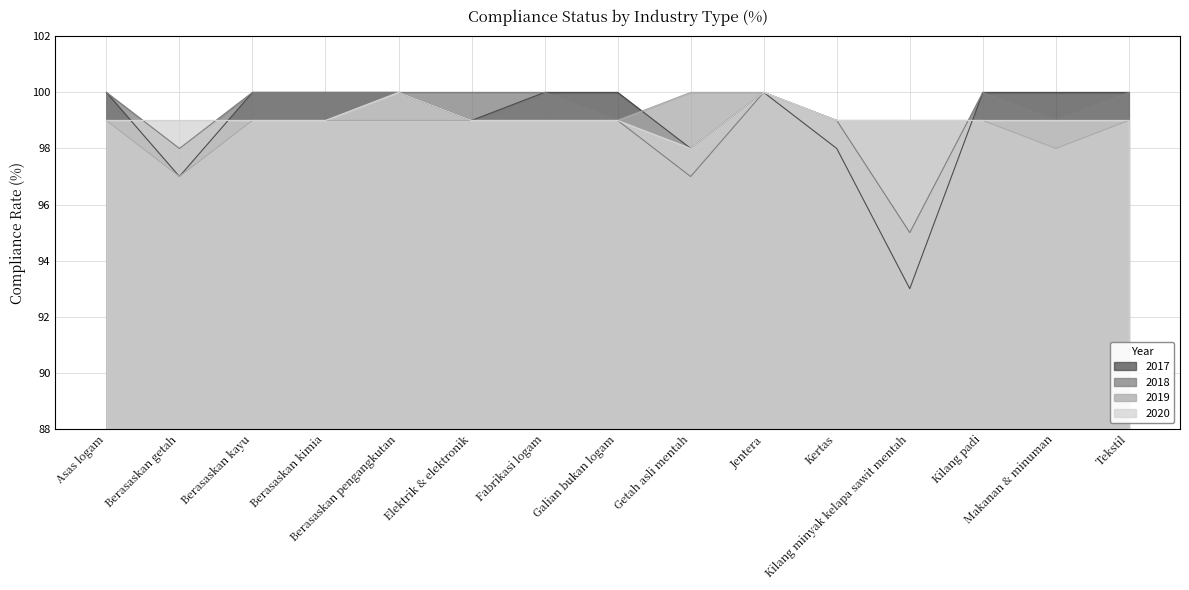

What is the sum of all 2018 values?

1487